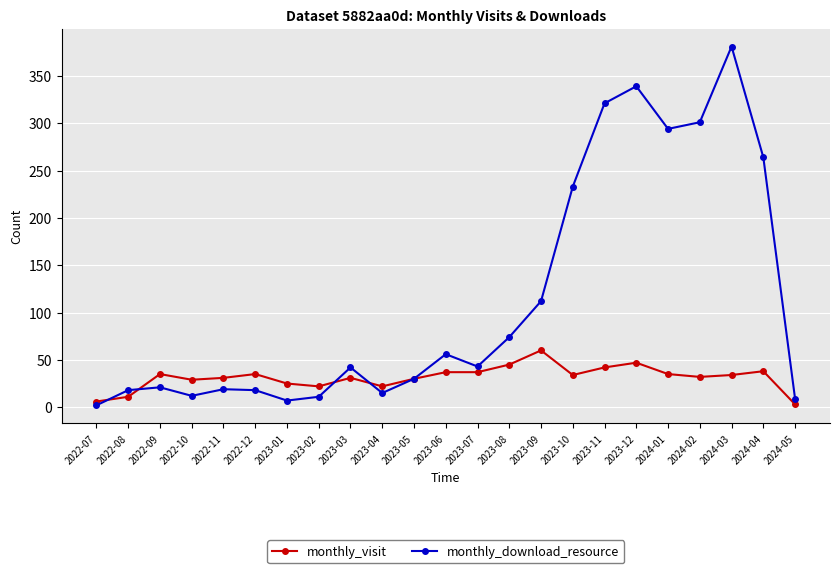

True or false: monthly_visit has more than 1 points higher than both neighbors.

True